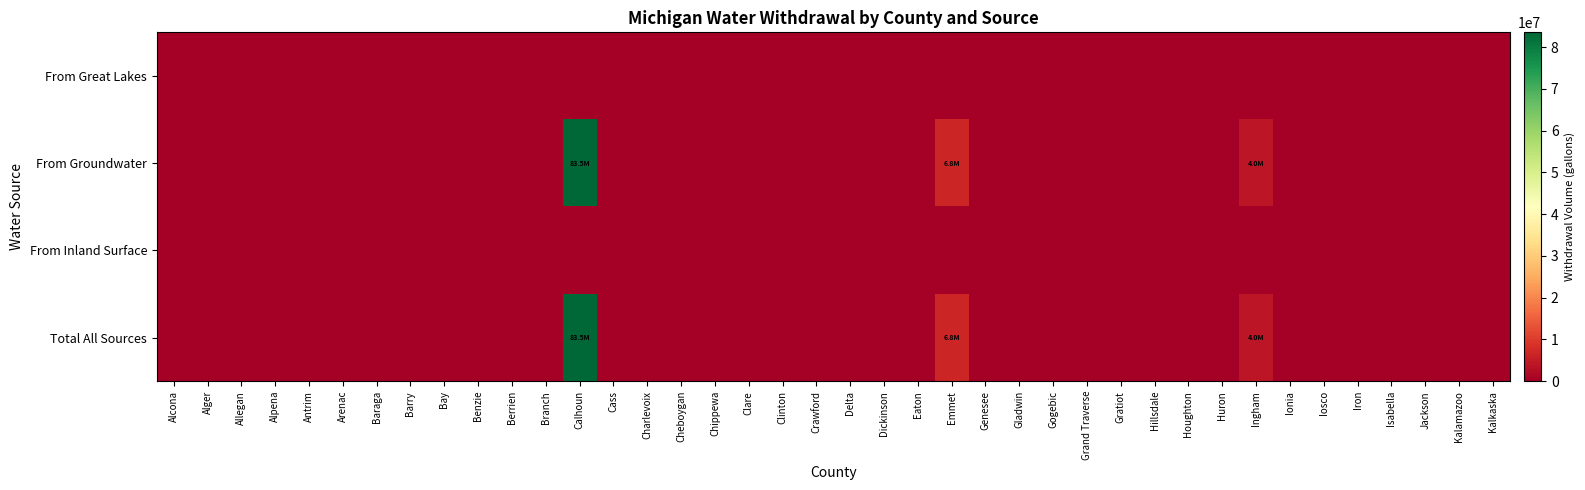

Reading left to right, what are all the values shown in this chart?

From Great Lakes: Alcona=0	Alger=0	Allegan=0	Alpena=0	Antrim=0	Arenac=0	Baraga=0	Barry=0	Bay=0	Benzie=0	Berrien=0	Branch=0	Calhoun=0	Cass=0	Charlevoix=0	Cheboygan=0	Chippewa=0	Clare=0	Clinton=0	Crawford=0	Delta=0	Dickinson=0	Eaton=0	Emmet=0	Genesee=0	Gladwin=0	Gogebic=0	Grand Traverse=0	Gratiot=0	Hillsdale=0	Houghton=0	Huron=0	Ingham=0	Ionia=0	Iosco=0	Iron=0	Isabella=0	Jackson=0	Kalamazoo=0	Kalkaska=0
From Groundwater: Alcona=0	Alger=0	Allegan=0	Alpena=0	Antrim=0	Arenac=0	Baraga=0	Barry=0	Bay=0	Benzie=0	Berrien=0	Branch=0	Calhoun=83520000	Cass=0	Charlevoix=0	Cheboygan=0	Chippewa=0	Clare=0	Clinton=0	Crawford=0	Delta=0	Dickinson=0	Eaton=0	Emmet=6800000	Genesee=0	Gladwin=0	Gogebic=0	Grand Traverse=0	Gratiot=0	Hillsdale=0	Houghton=0	Huron=0	Ingham=4040000	Ionia=0	Iosco=0	Iron=0	Isabella=0	Jackson=0	Kalamazoo=0	Kalkaska=0
From Inland Surface: Alcona=0	Alger=0	Allegan=0	Alpena=0	Antrim=0	Arenac=0	Baraga=0	Barry=0	Bay=0	Benzie=0	Berrien=0	Branch=0	Calhoun=0	Cass=0	Charlevoix=0	Cheboygan=0	Chippewa=0	Clare=0	Clinton=0	Crawford=0	Delta=0	Dickinson=0	Eaton=0	Emmet=0	Genesee=0	Gladwin=0	Gogebic=0	Grand Traverse=0	Gratiot=0	Hillsdale=0	Houghton=0	Huron=0	Ingham=0	Ionia=0	Iosco=0	Iron=0	Isabella=0	Jackson=0	Kalamazoo=0	Kalkaska=0
Total All Sources: Alcona=0	Alger=0	Allegan=0	Alpena=0	Antrim=0	Arenac=0	Baraga=0	Barry=0	Bay=0	Benzie=0	Berrien=0	Branch=0	Calhoun=83520000	Cass=0	Charlevoix=0	Cheboygan=0	Chippewa=0	Clare=0	Clinton=0	Crawford=0	Delta=0	Dickinson=0	Eaton=0	Emmet=6800000	Genesee=0	Gladwin=0	Gogebic=0	Grand Traverse=0	Gratiot=0	Hillsdale=0	Houghton=0	Huron=0	Ingham=4040000	Ionia=0	Iosco=0	Iron=0	Isabella=0	Jackson=0	Kalamazoo=0	Kalkaska=0